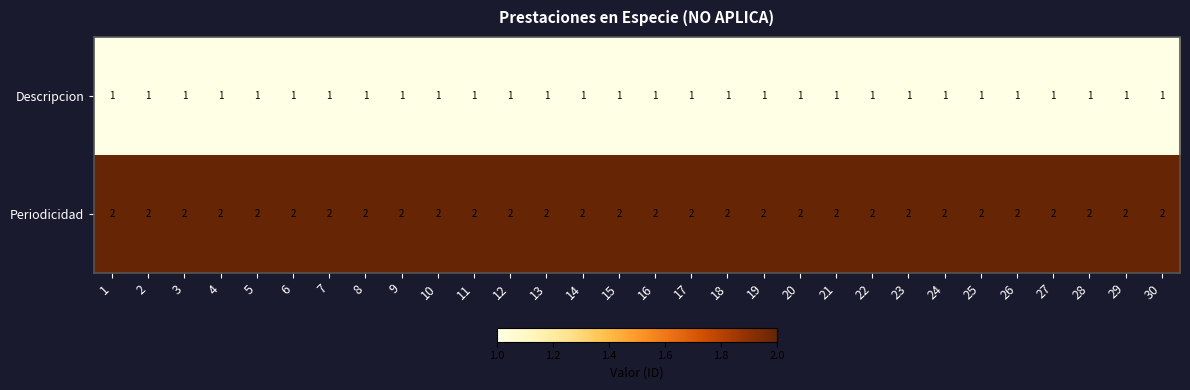

What is the sum of all Periodicidad values?

60